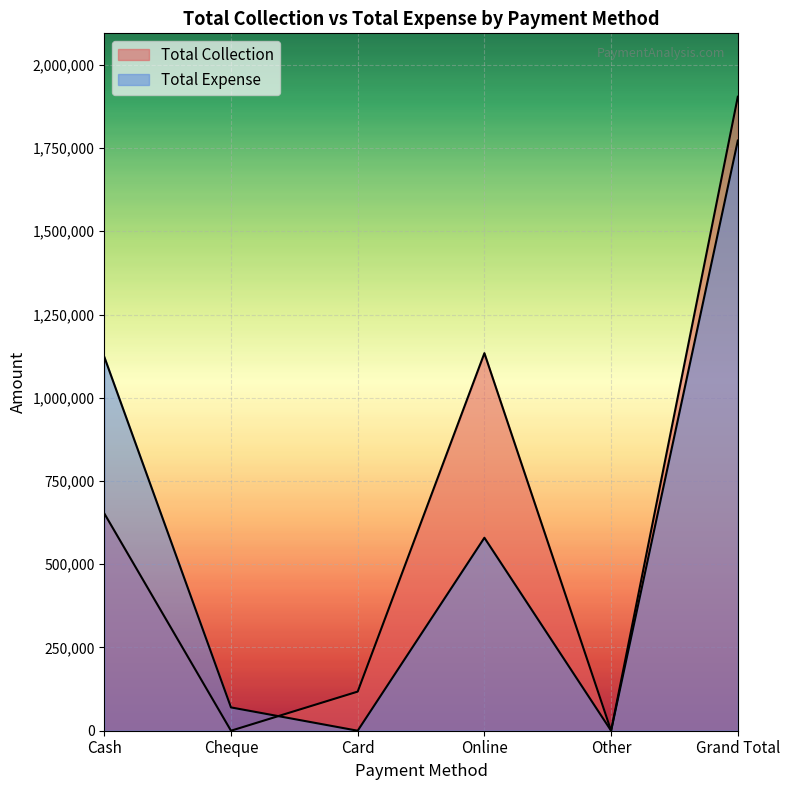

How many lines are shown in the chart?

2